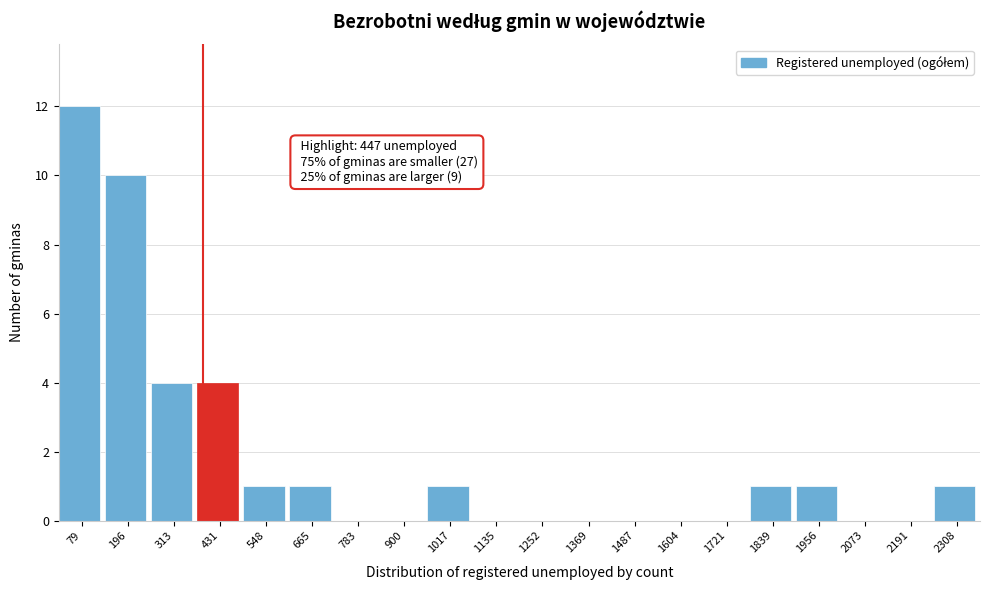

Reading left to right, extract all data points from this chart.

79=12	196=10	313=4	431=4	548=1	665=1	783=0	900=0	1017=1	1135=0	1252=0	1369=0	1487=0	1604=0	1721=0	1839=1	1956=1	2073=0	2191=0	2308=1